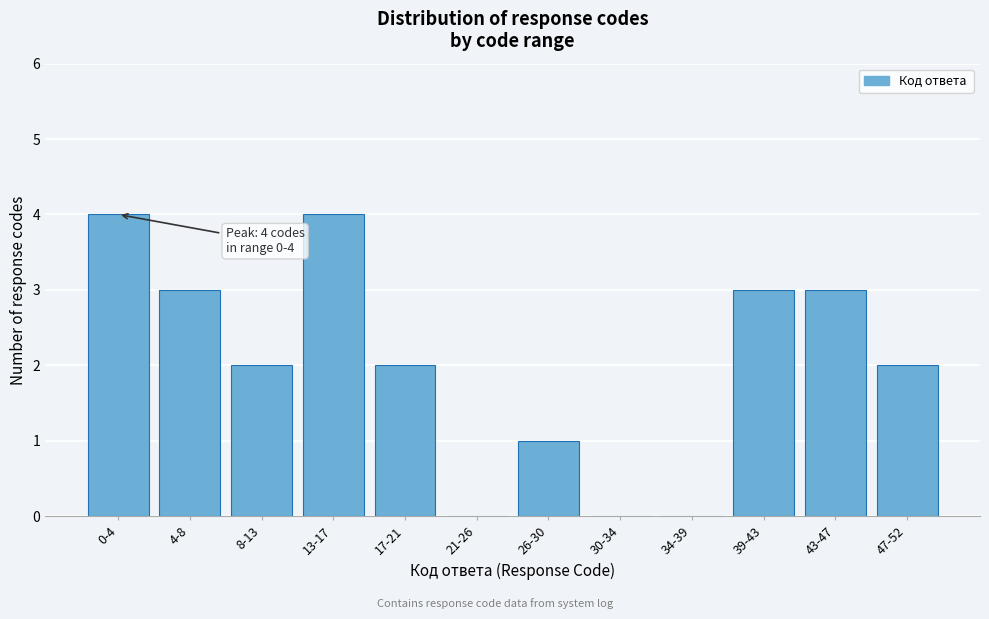

Reading left to right, what are all the values shown in this chart?

0-4=4	4-8=3	8-13=2	13-17=4	17-21=2	21-26=0	26-30=1	30-34=0	34-39=0	39-43=3	43-47=3	47-52=2